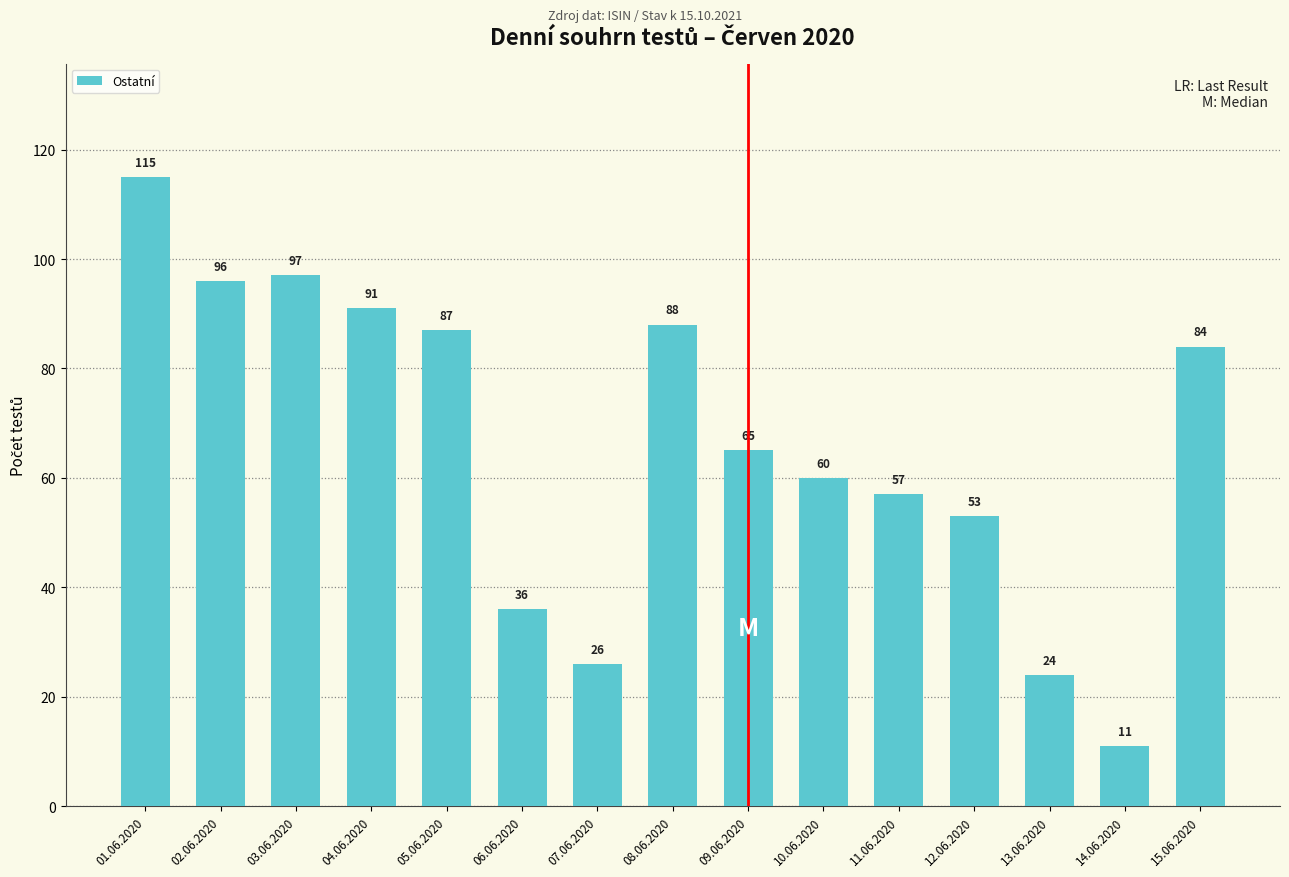

Is it true that the value at 10.06.2020 is 25?

False